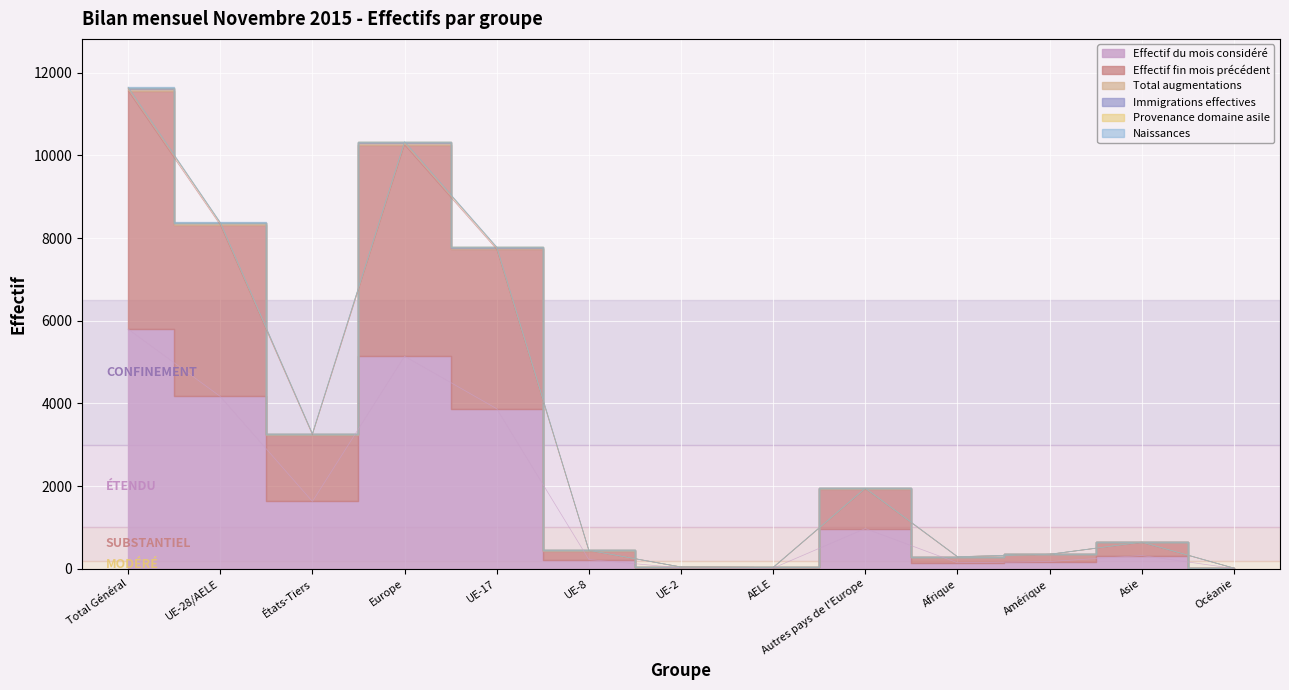

What is the difference between the highest and lowest values at UE-17?

3905